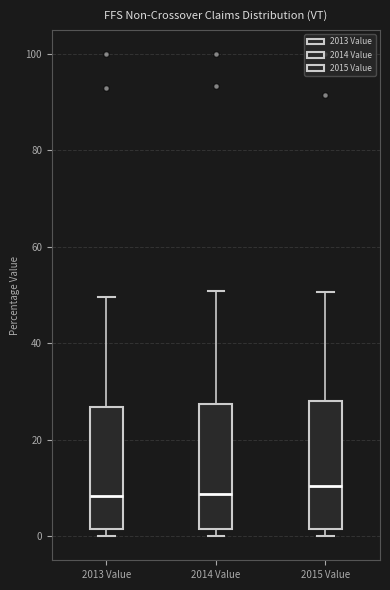

Reading left to right, read every box against the y-axis: the position of its median line, the range the box covers, and the ends of its whiskers. The values are not printed on the chart, so give them approximately, as read against the axis.

2013 Value: median 8, box 2 to 26, whiskers 0 to 50
2014 Value: median 8, box 2 to 28, whiskers 0 to 50
2015 Value: median 10, box 2 to 28, whiskers 0 to 50